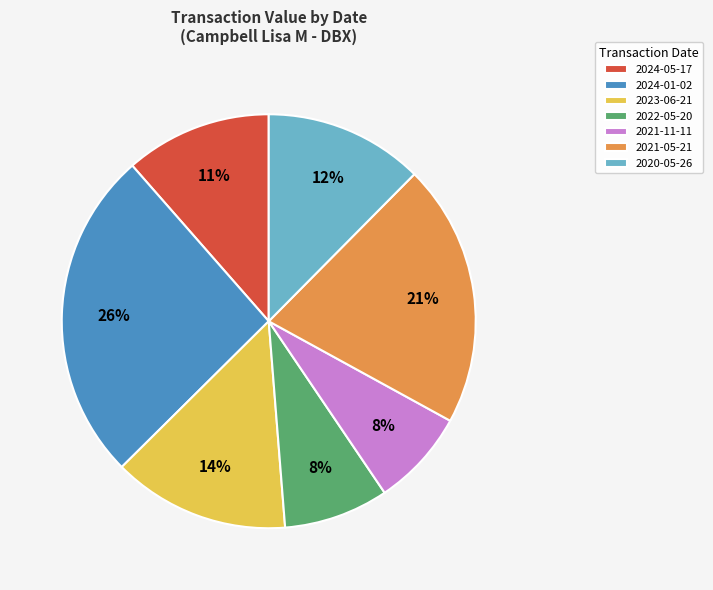

To the nearest percent, what is the difference between the largest and smallest slice percentages?

18%